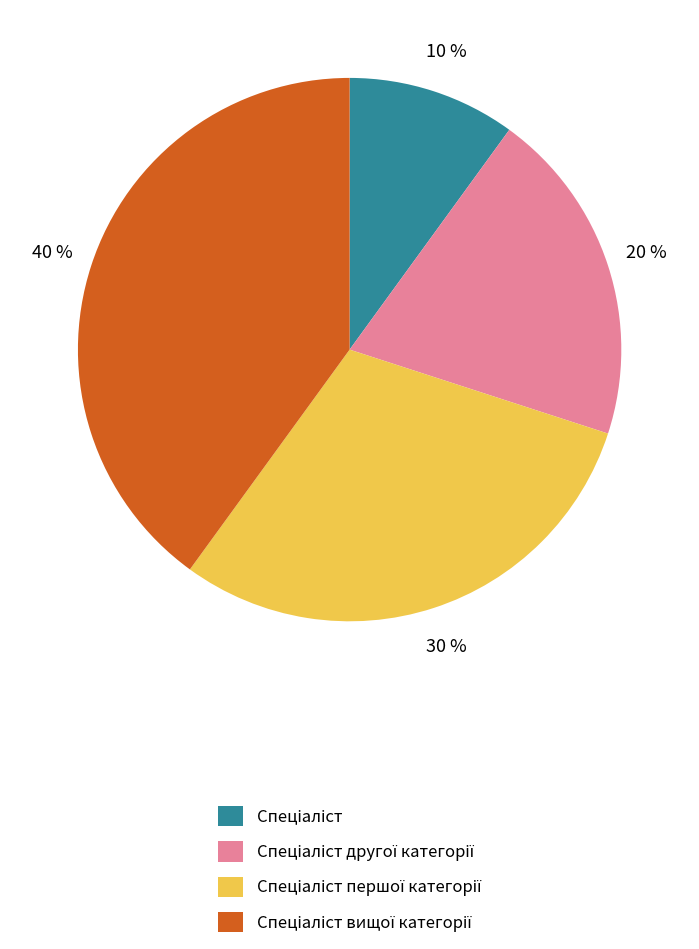

To the nearest percent, what is the average slice percentage?

25%